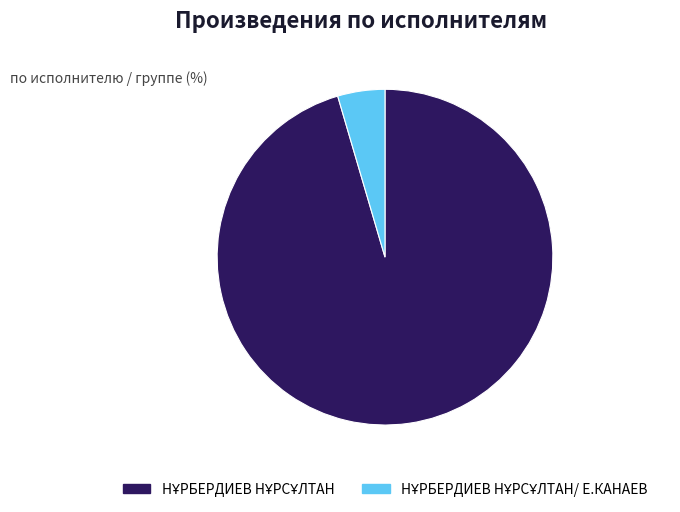

Does any single category account for the majority?

Yes